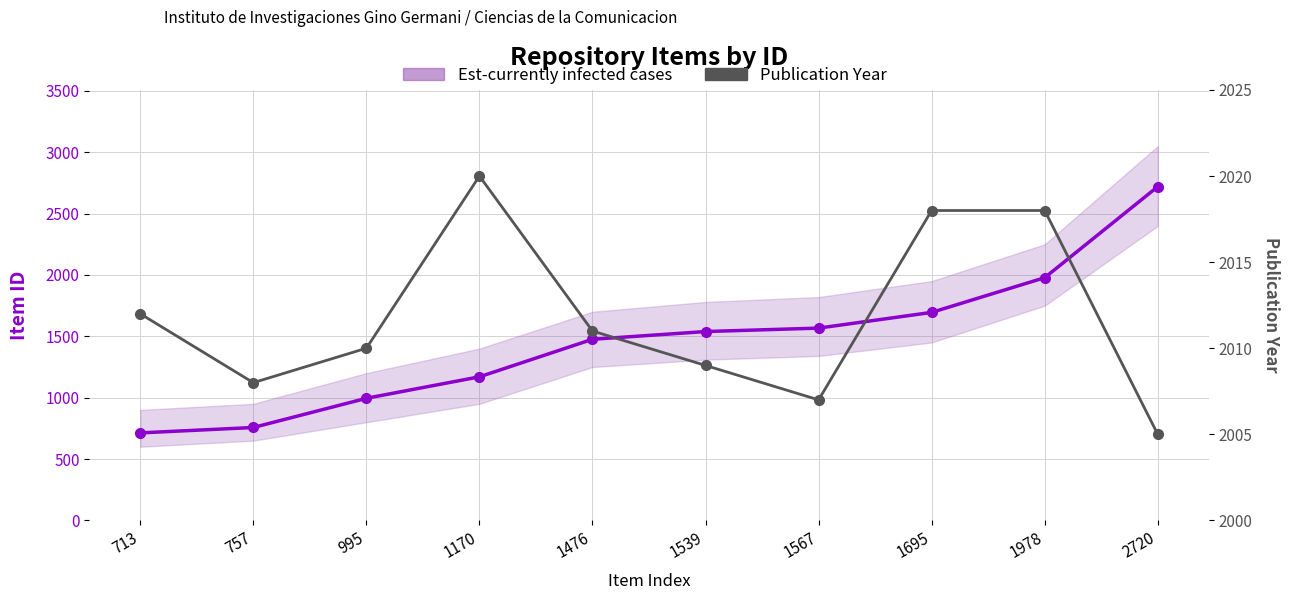

Between which two adjacent categories do Publication Year and Est-currently infected cases first intersect?

1978 and 2720